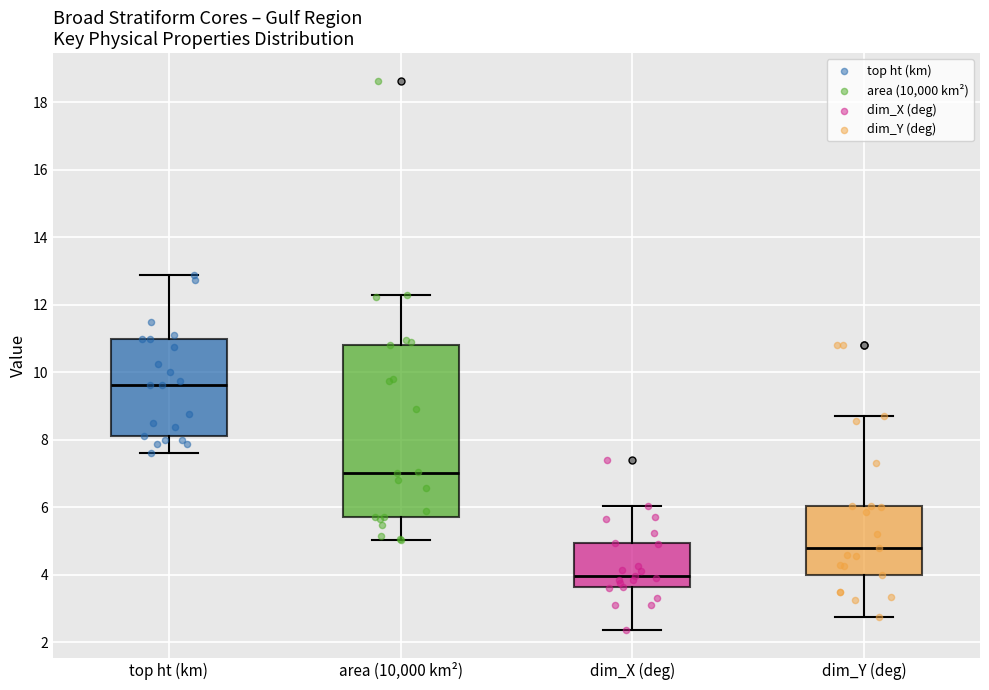

Which box is the tallest, from its lower edge to its upper edge?

area (10,000 km²)